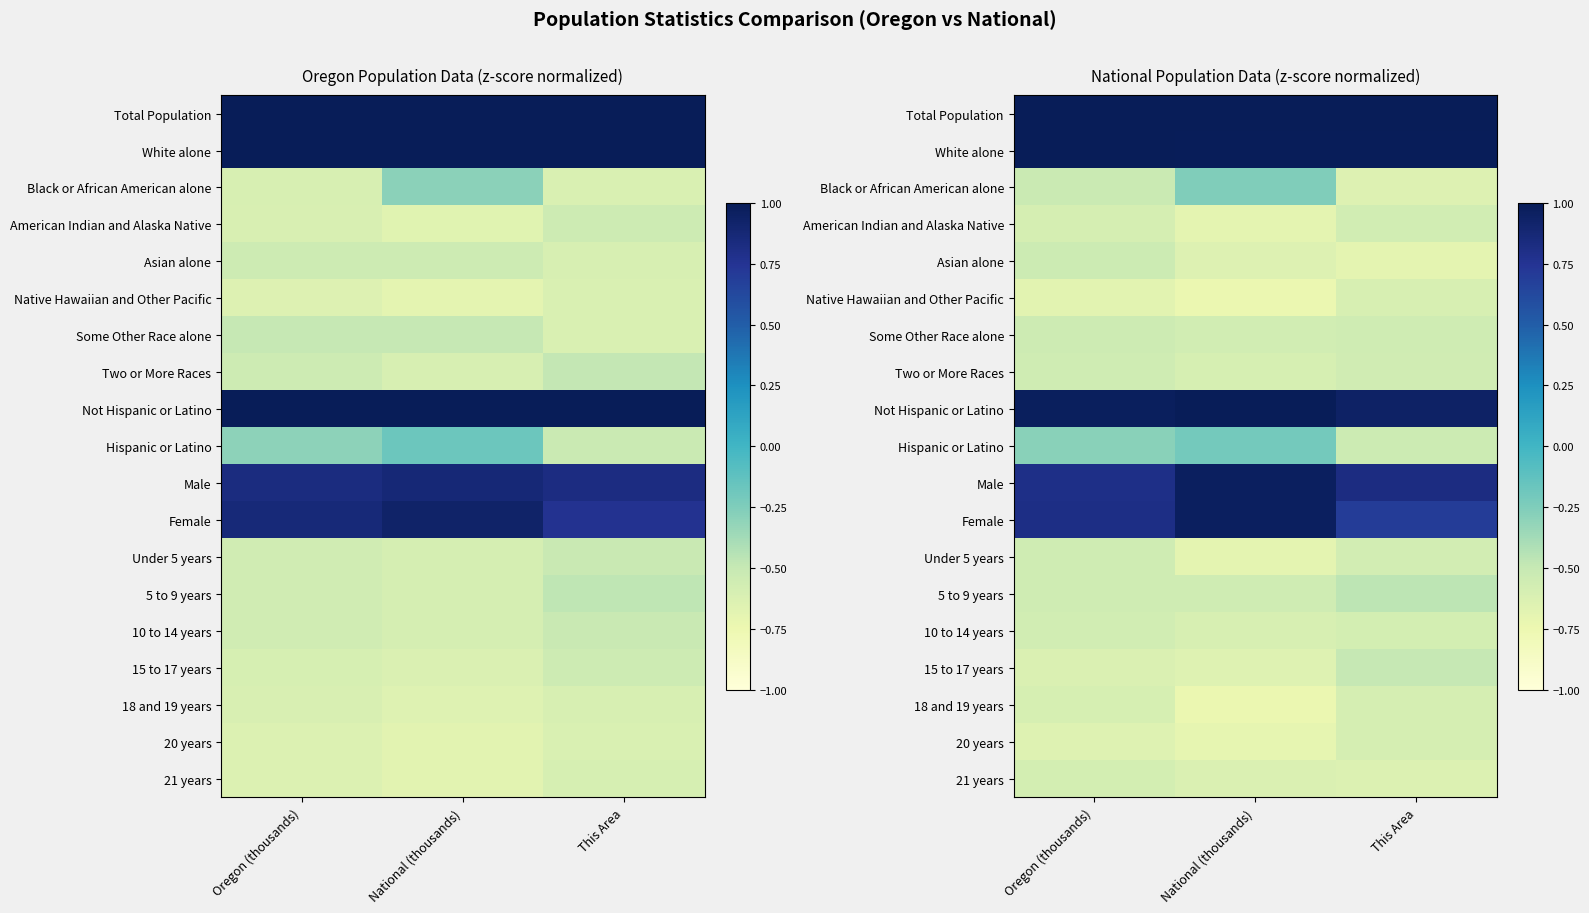

The Under 5 years series shows -0.9 at This Area. True or false?

False